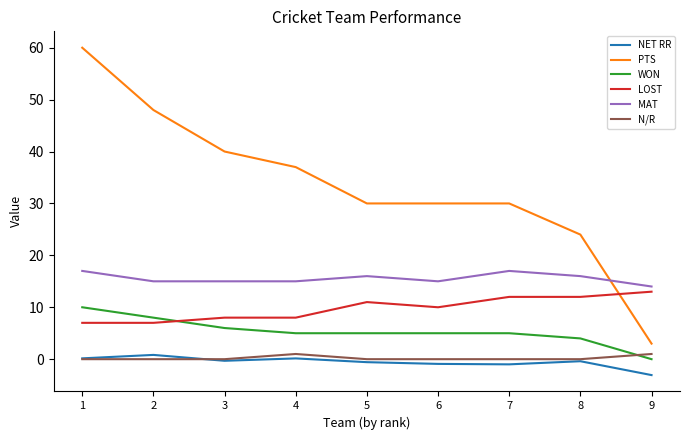

The PTS series shows 37.0 at 4. True or false?

True